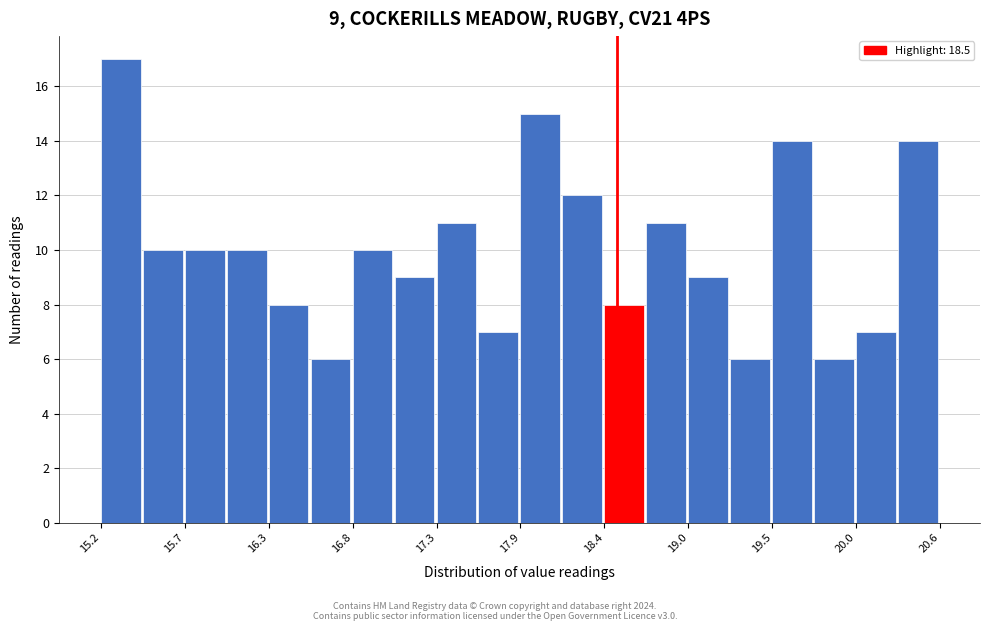

Around what value on the x-axis is the tallest bar? Give the approximate position of its centre, as read against the axis.

15.3